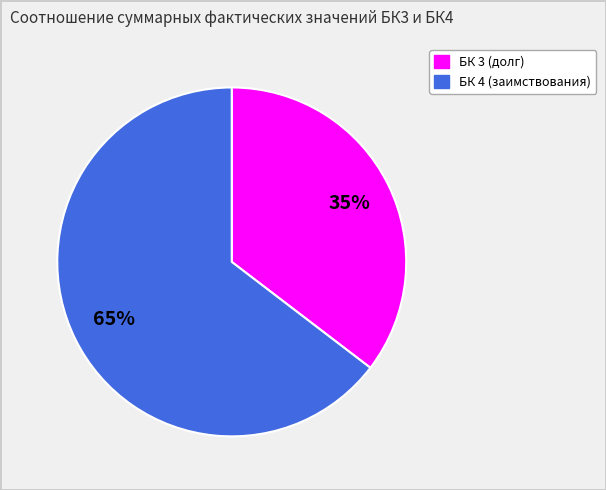

Is there any slice that represents more than half of the pie?

Yes